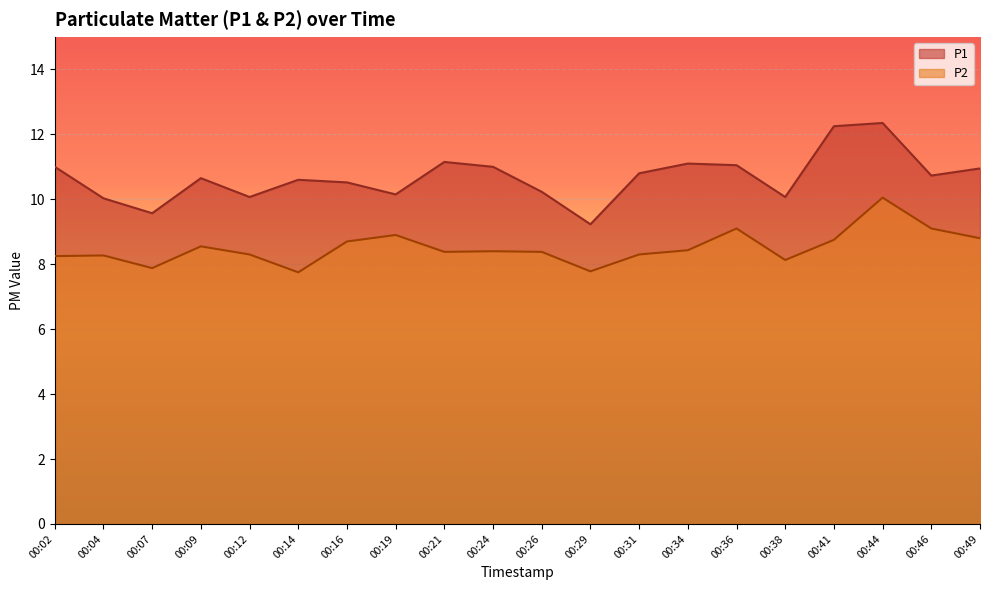

What is the total value across all series at 00:31?

19.1